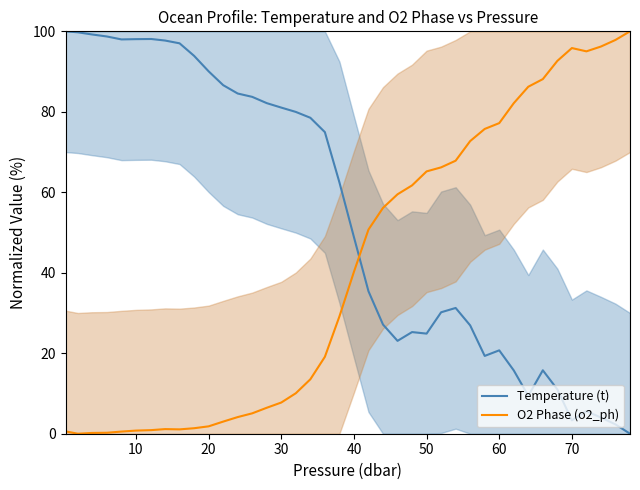

What are all the series names shown in the legend?

Temperature (t), O2 Phase (o2_ph)